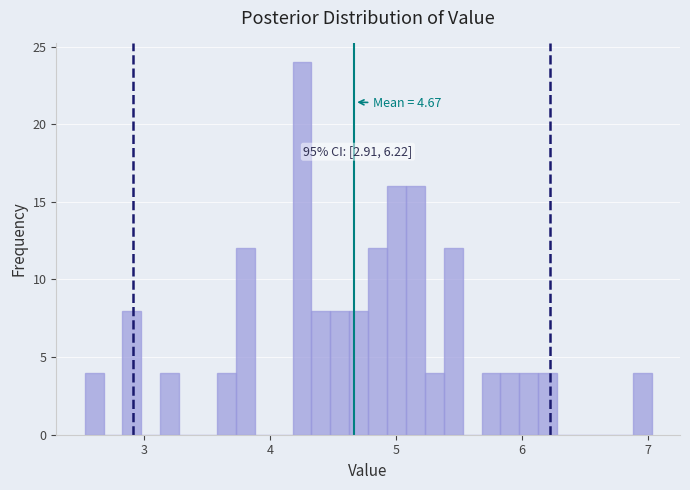

Around what value on the x-axis is the tallest bar? Give the approximate position of its centre, as read against the axis.

4.3